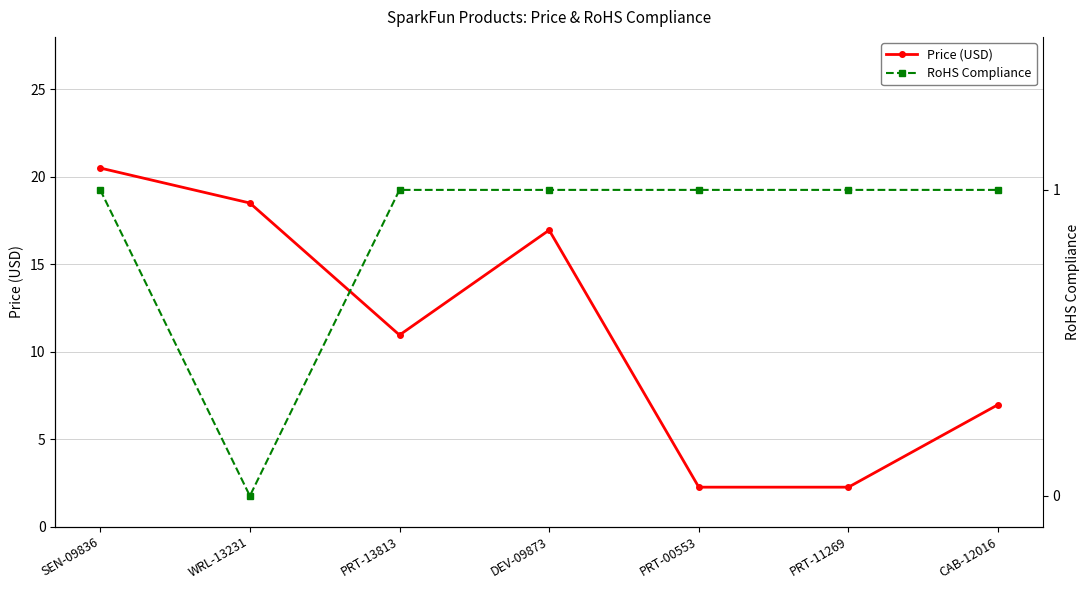

What is the average value of the Price (USD) series?

11.2